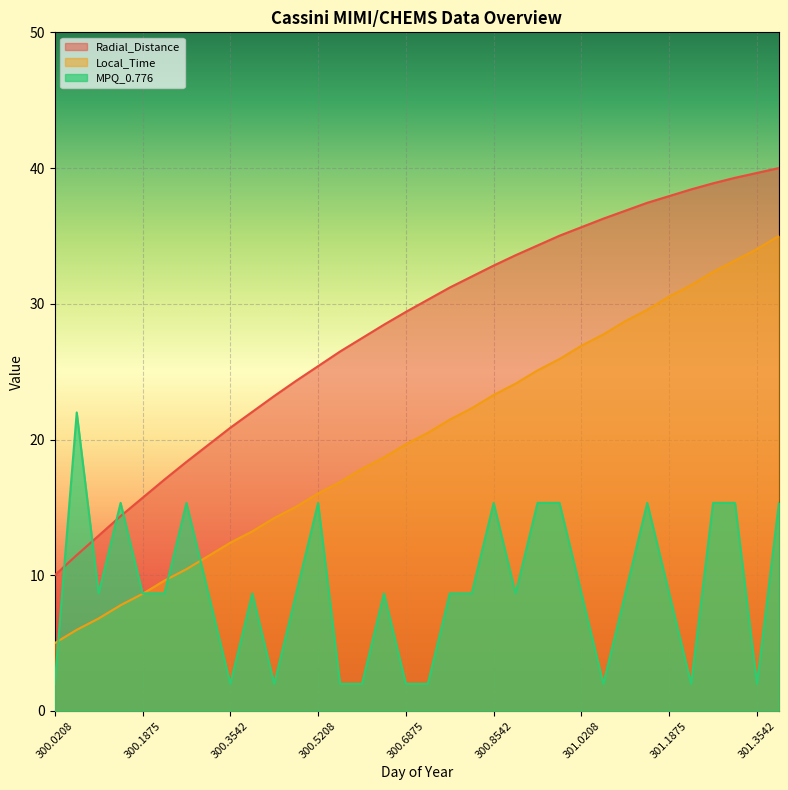

What is the highest value of the Radial_Distance series?

40.0